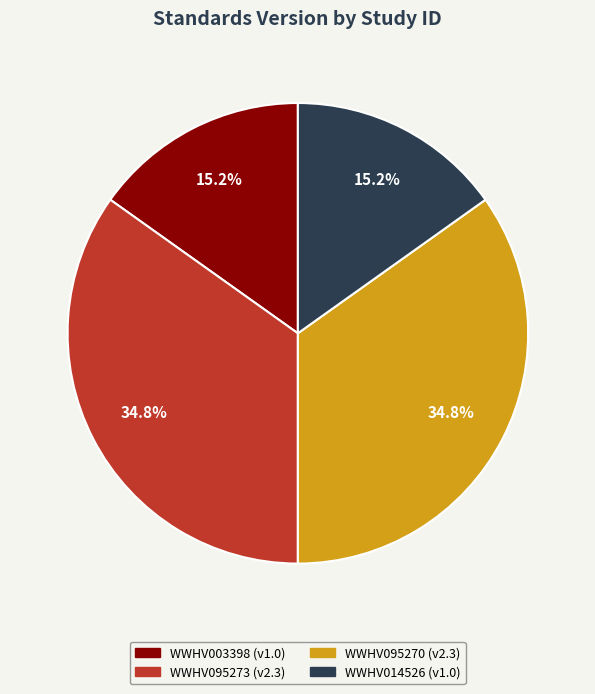

To the nearest percent, what is the average slice percentage?

25%